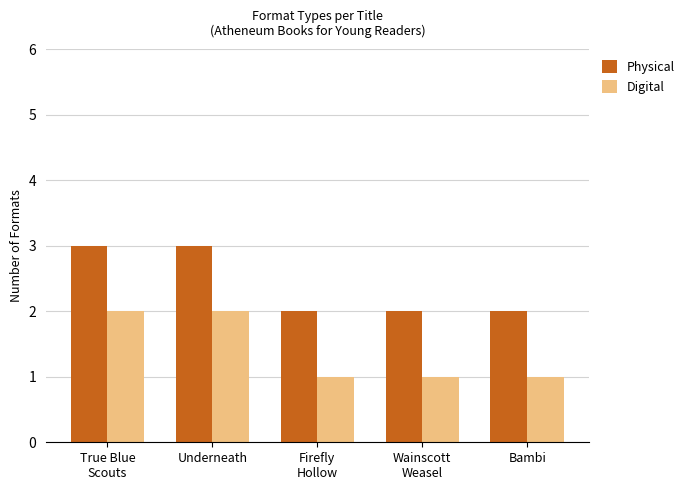

What is the total value across all series at Underneath?

5